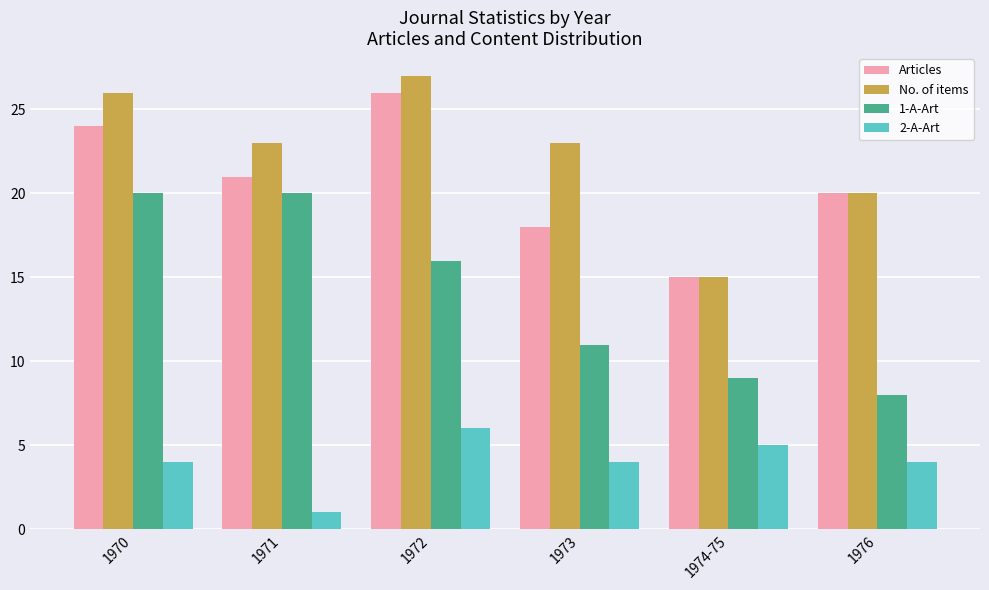

What value does the No. of items series have at 1973?

23